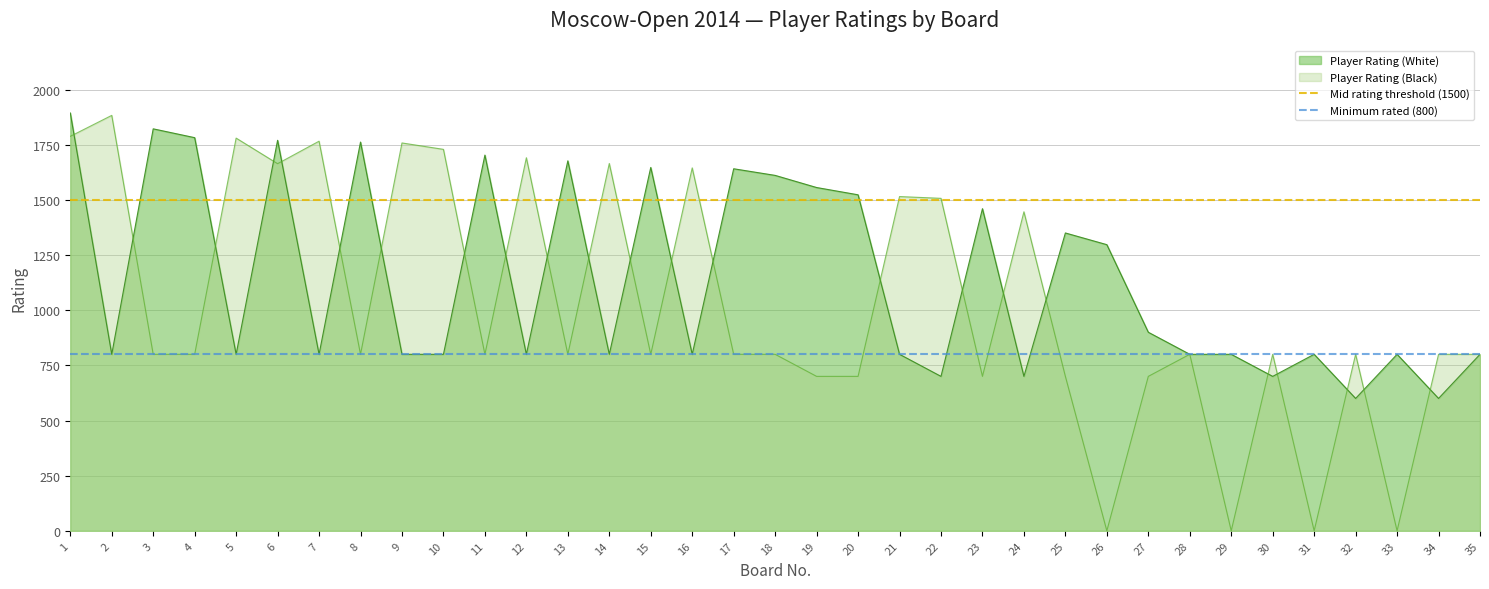

The value of Player Rating (Black) at 10 is 437. True or false?

False